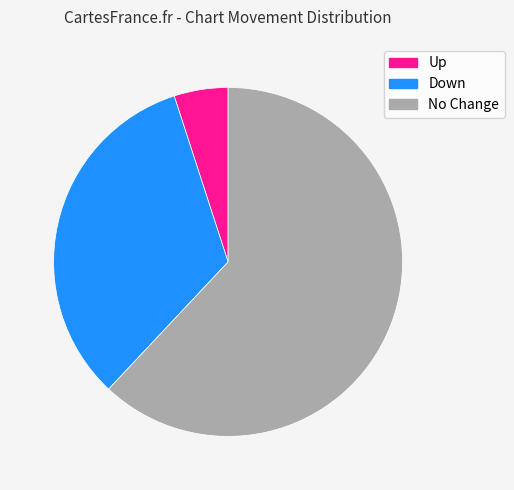

To the nearest percent, what is the difference between the largest and smallest slice percentages?

57%